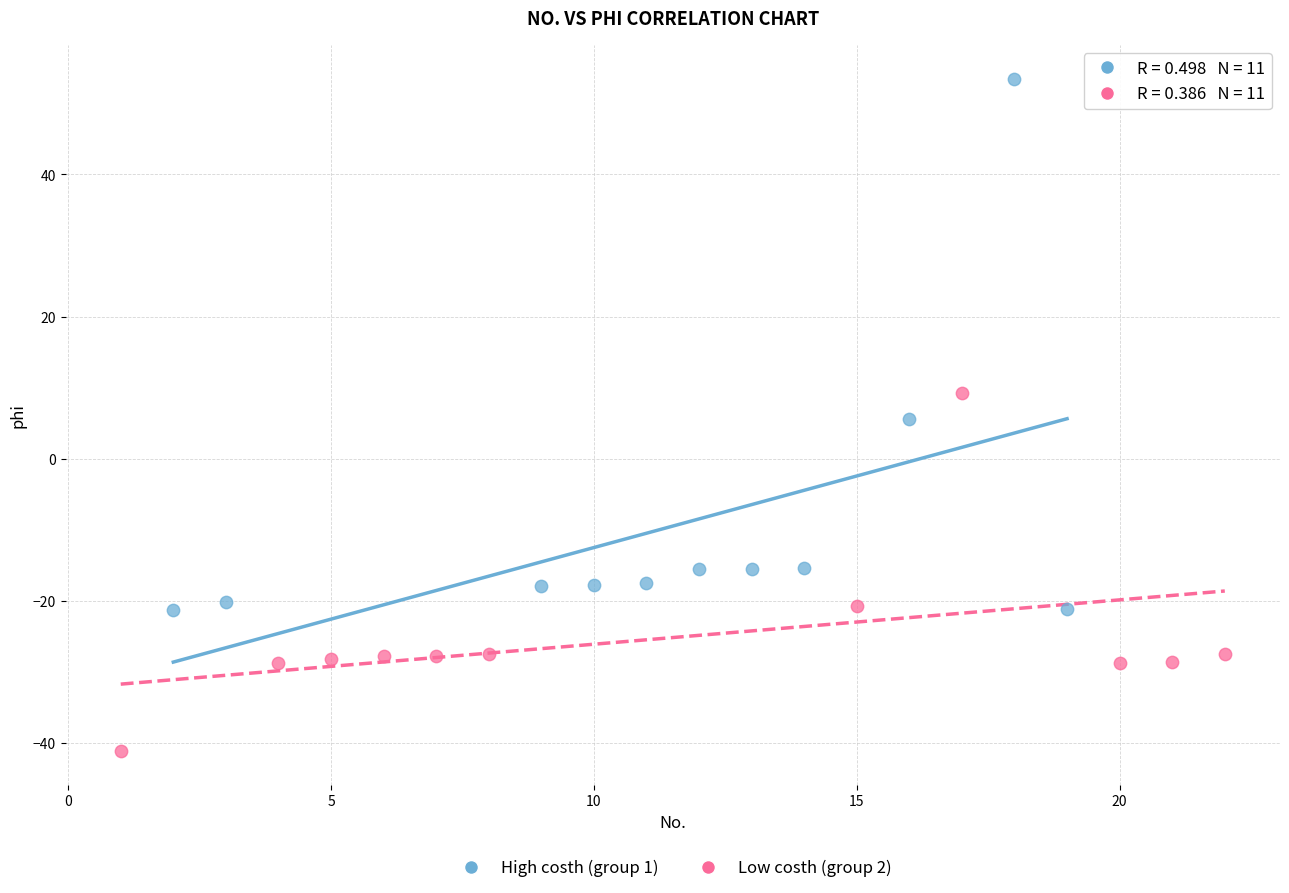

Which series contains the lowest Y value?

Low costh (group 2)